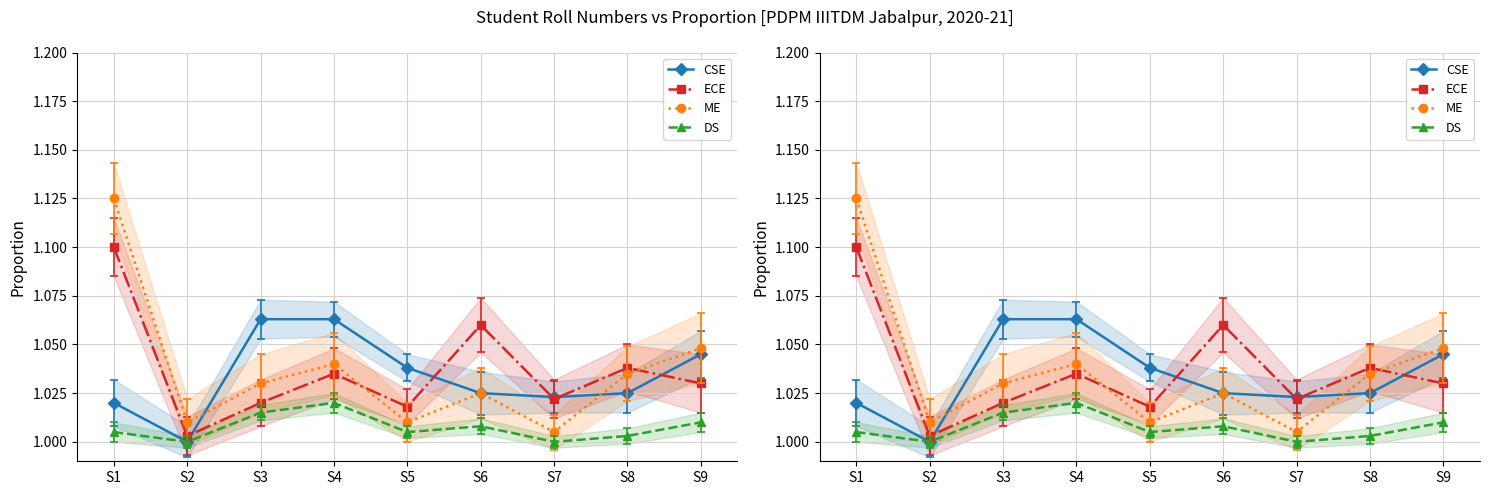

How many data points does each series have?

9